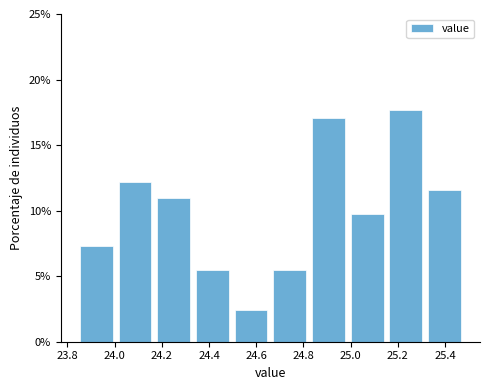

Over which range of the x-axis is the bar tallest?

25.152 to 25.316